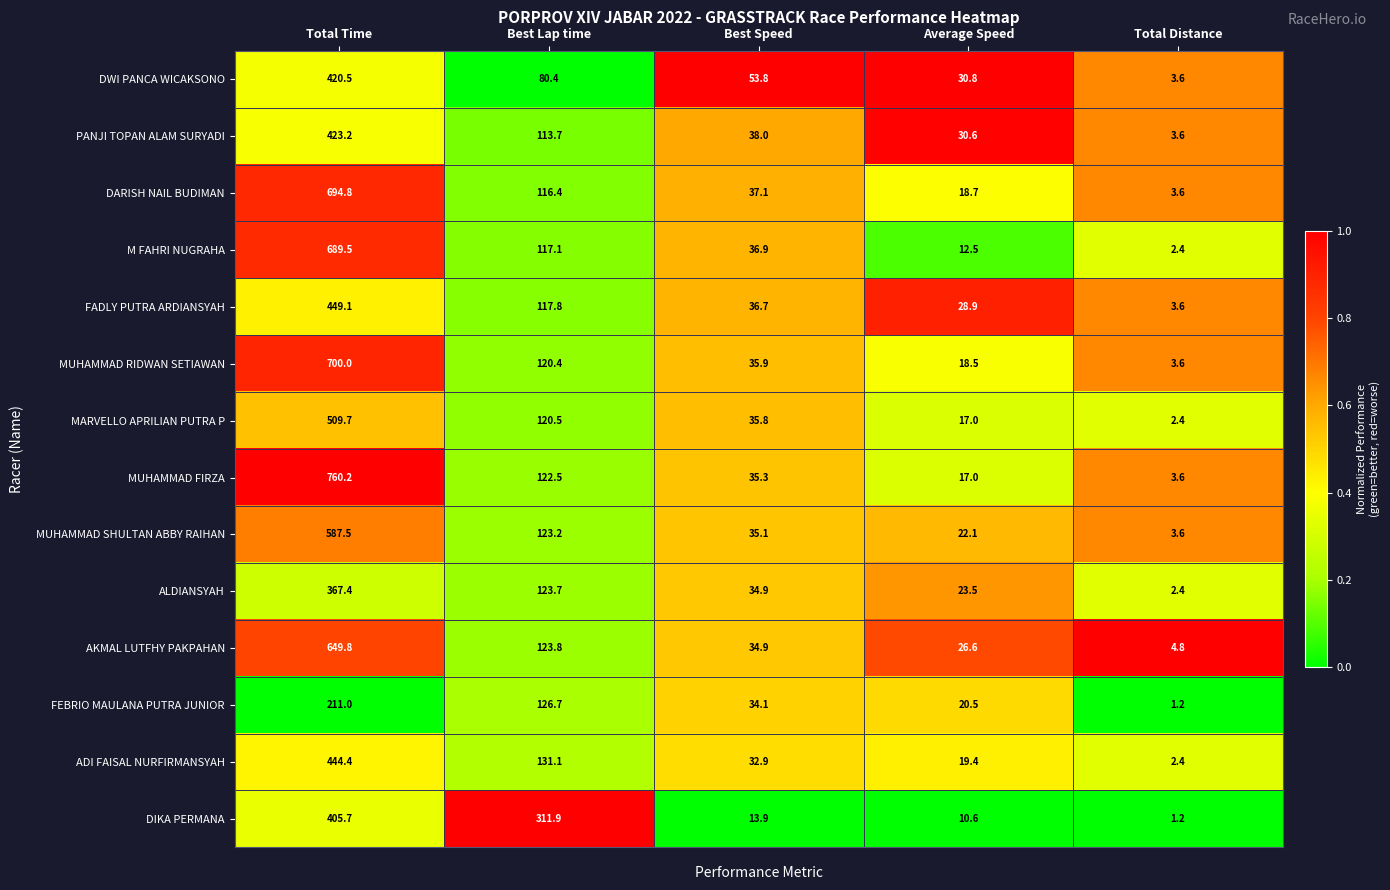

Rank the series at Total Time from highest to lowest value.

MUHAMMAD FIRZA, MUHAMMAD RIDWAN SETIAWAN, DARISH NAIL BUDIMAN, M FAHRI NUGRAHA, AKMAL LUTFHY PAKPAHAN, MUHAMMAD SHULTAN ABBY RAIHAN, MARVELLO APRILIAN PUTRA P, FADLY PUTRA ARDIANSYAH, ADI FAISAL NURFIRMANSYAH, PANJI TOPAN ALAM SURYADI, DWI PANCA WICAKSONO, DIKA PERMANA, ALDIANSYAH, FEBRIO MAULANA PUTRA JUNIOR